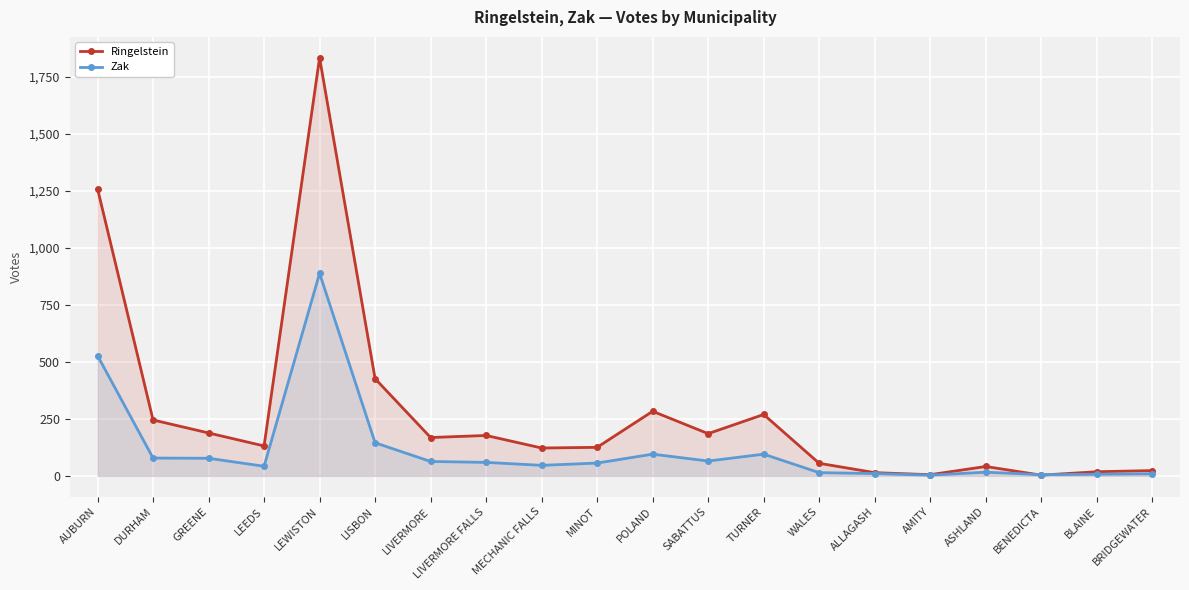

What are all the series names shown in the legend?

Ringelstein, Zak